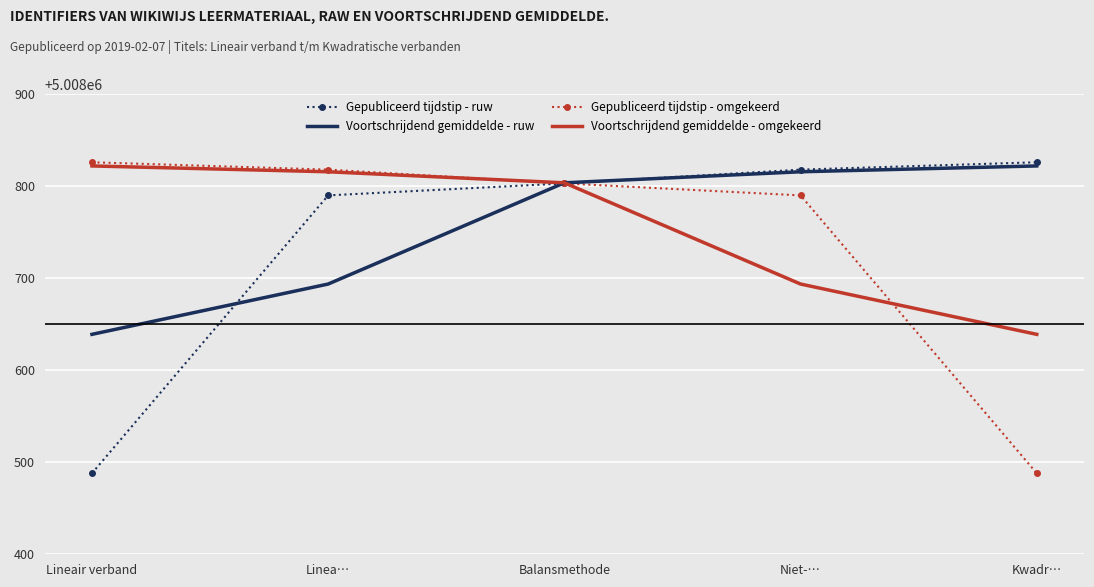

What is the spread (max minus min) of values at Kwadr…?

338.0